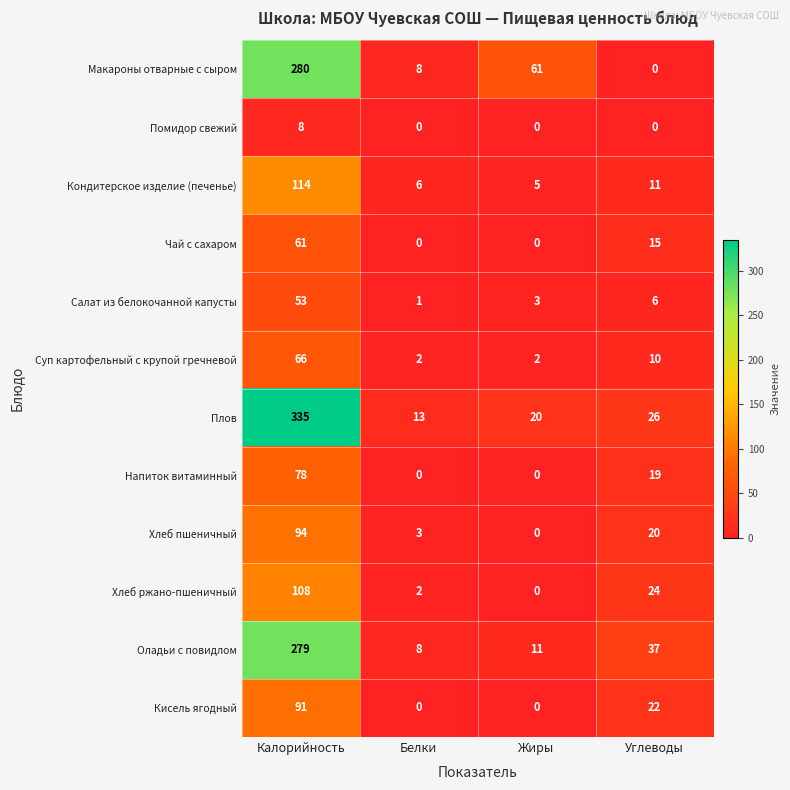

Which series has the largest range (max minus min)?

Плов